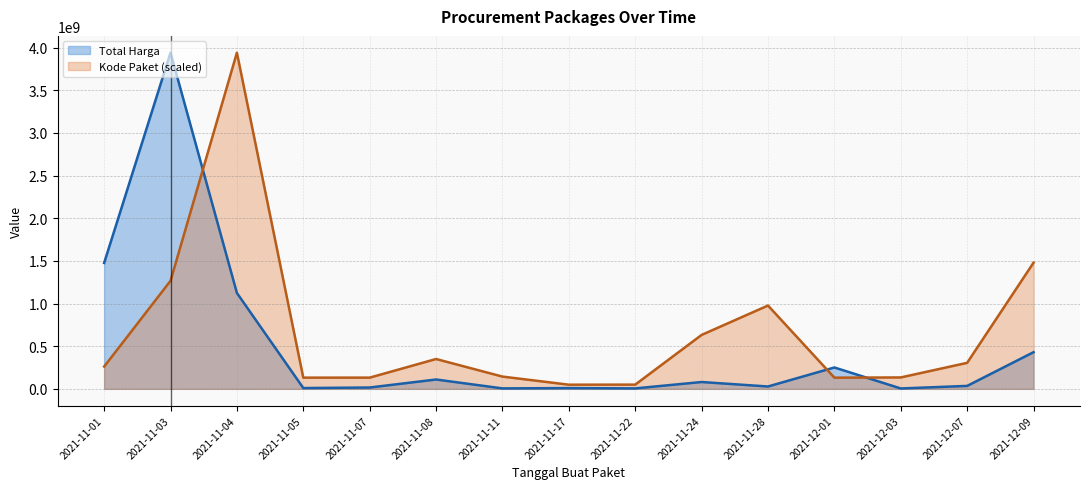

What is the greatest value displayed?

3940183175.0